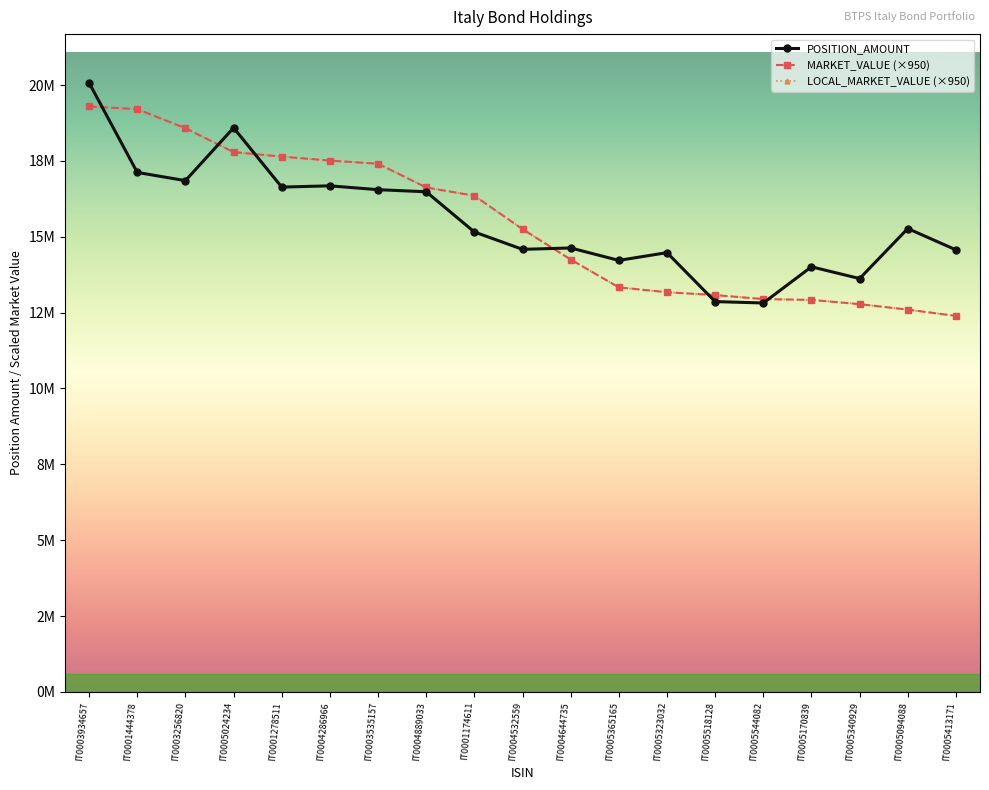

Is it true that POSITION_AMOUNT equals 4337536 at IT0005094088?

False